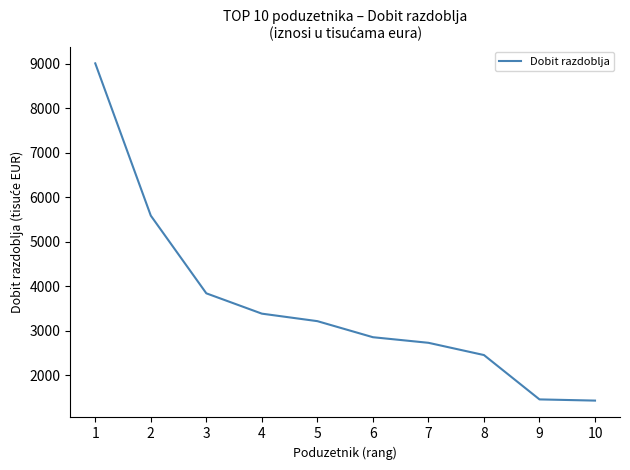

The value at 9 is 980.3. True or false?

False